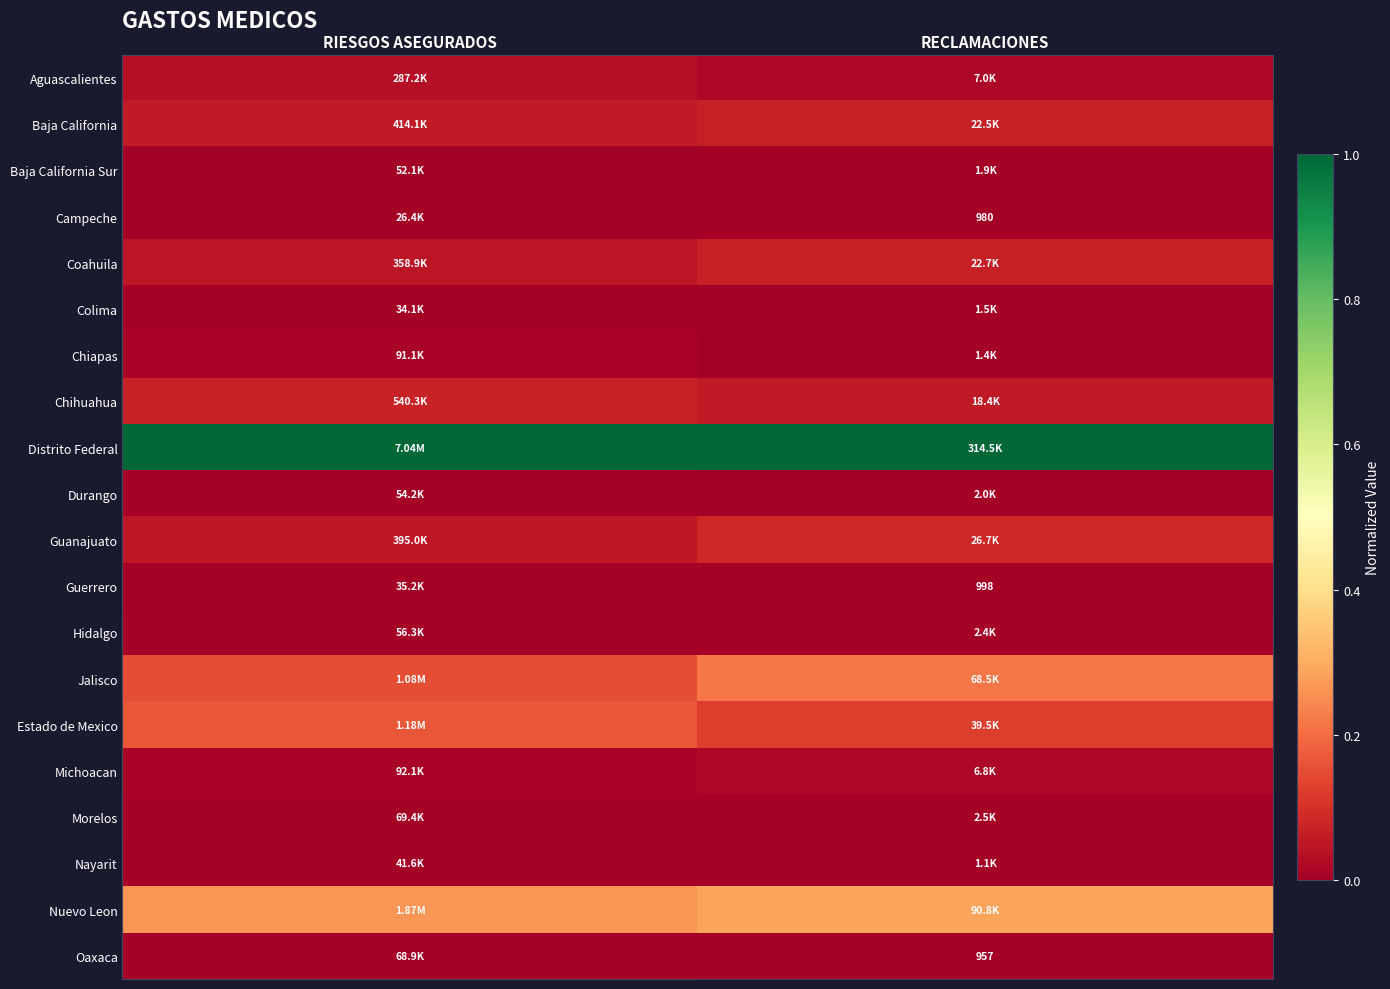

At how many categories does at least one series exceed 0?

2